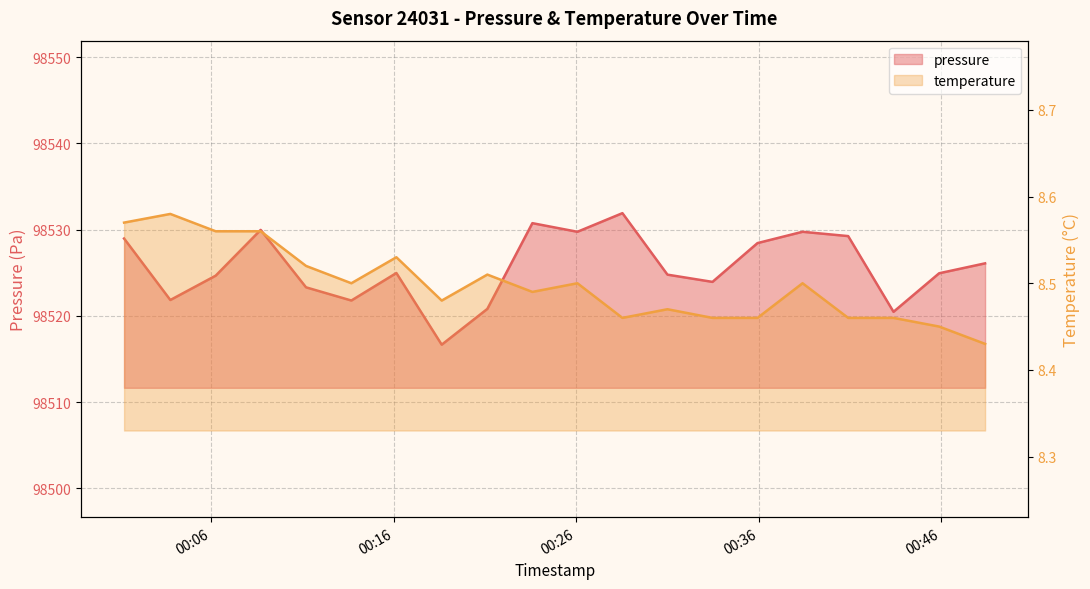

List the series in order of their overall mean, highest first.

pressure, temperature